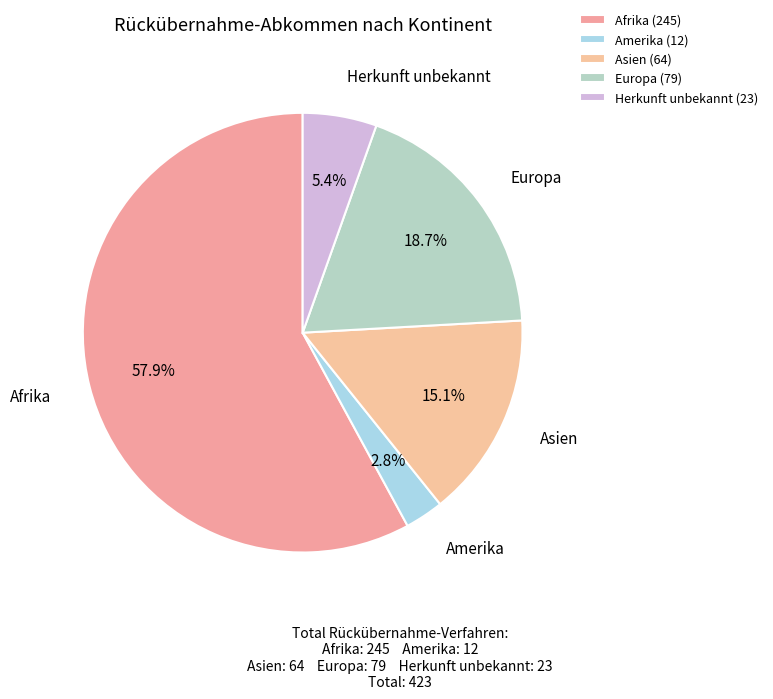

Which category has the smallest portion of the pie?

Amerika